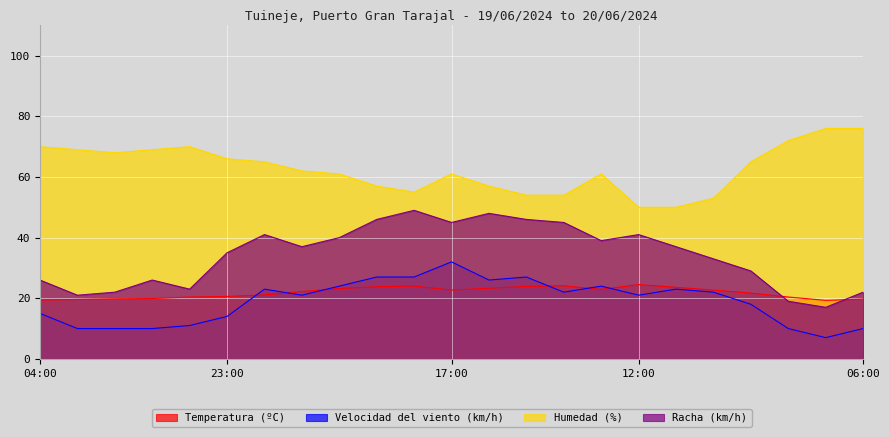

List the labels in order of Velocidad del viento (km/h) value, smallest first.

07:00, 03:00, 02:00, 01:00, 08:00, 06:00, 00:00, 23:00, 04:00, 09:00, 21:00, 12:00, 14:00, 10:00, 22:00, 11:00, 20:00, 13:00, 16:00, 19:00, 18:00, 15:00, 17:00